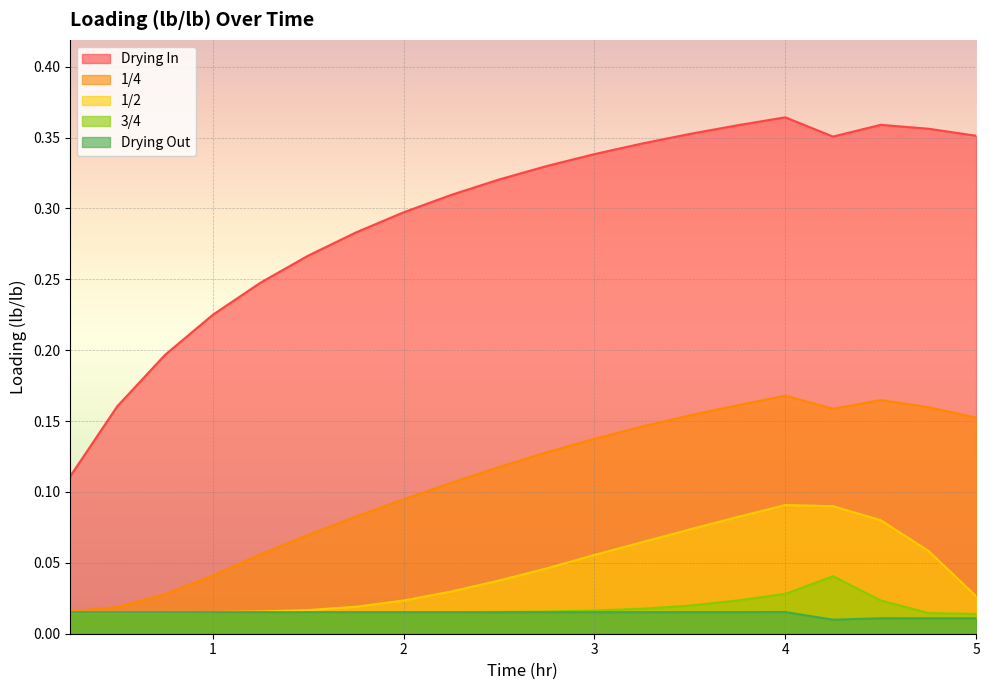

True or false: 3/4 has more than 0 interior local peaks.

True